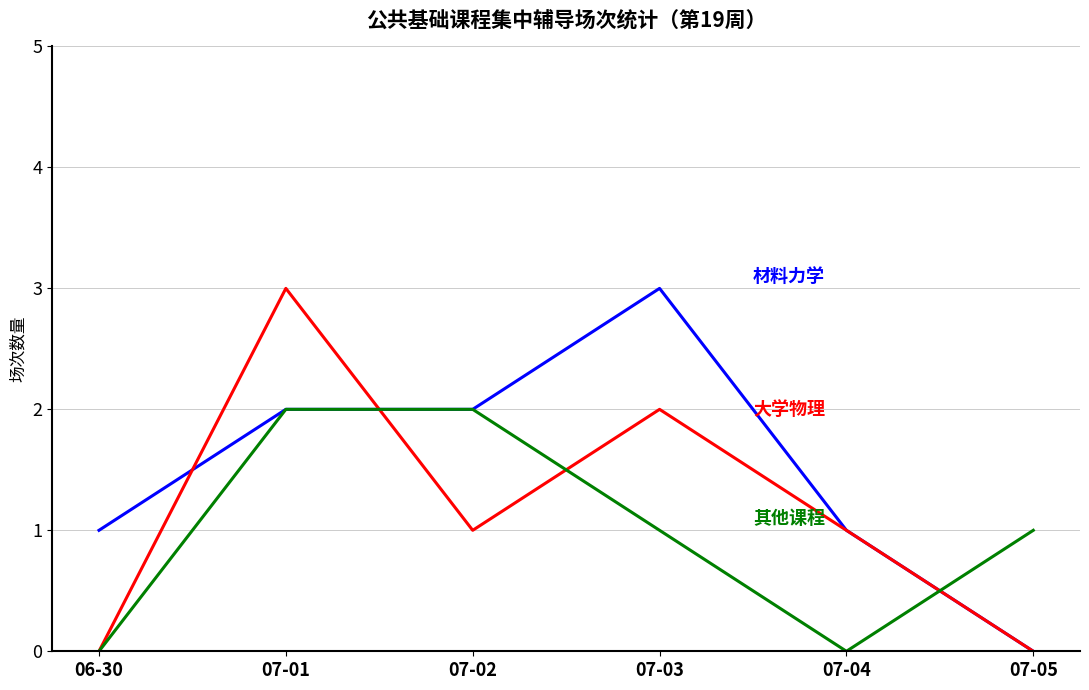

At which category is the sum across all series the highest?

07-01